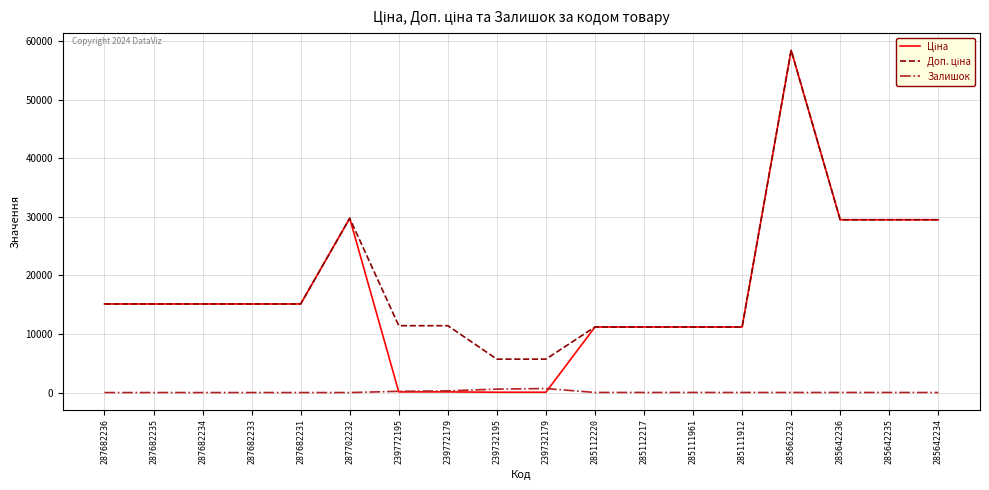

Which category has the highest value across all series?

285662232